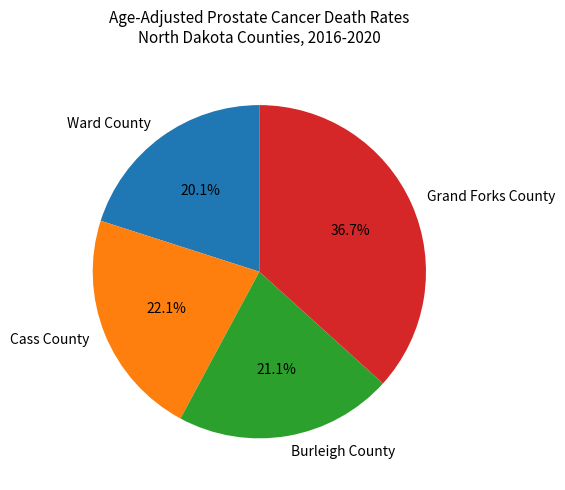

Which slice is the smallest?

Ward County